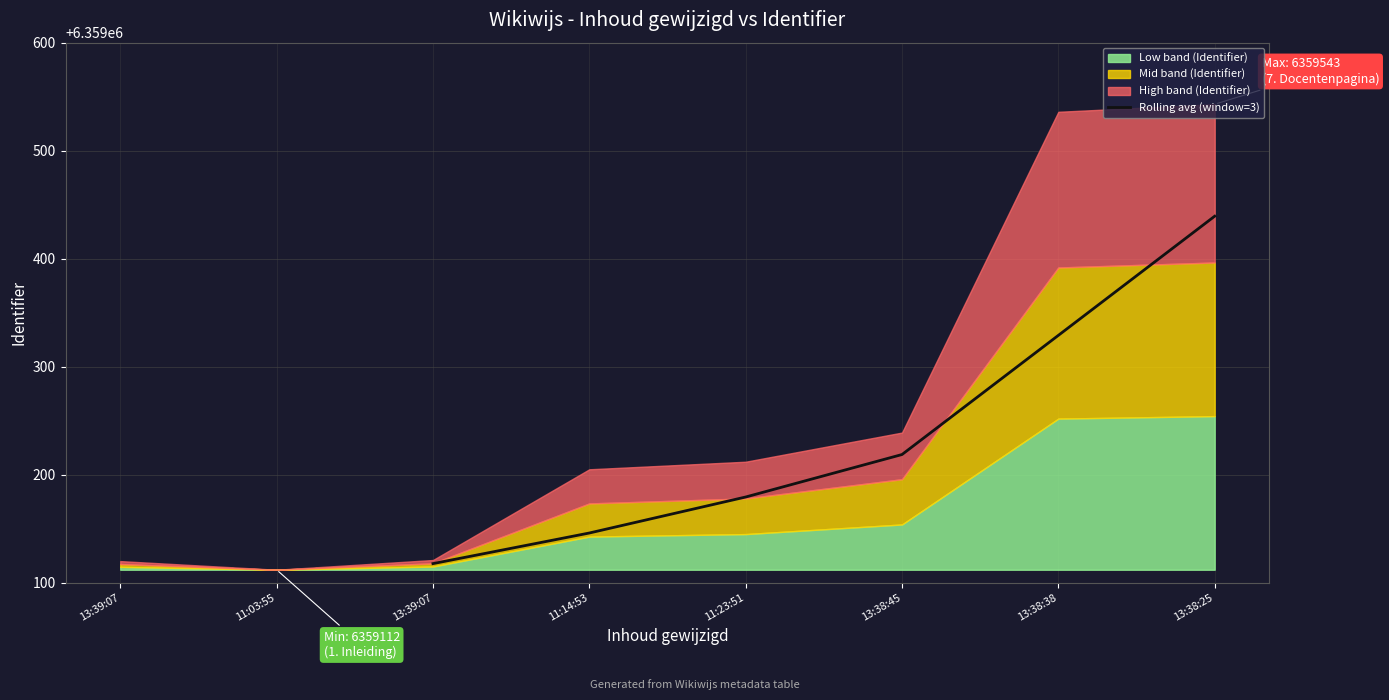

Is it true that Rolling avg (window=3) equals 4148172.9 at 13:38:25?

False